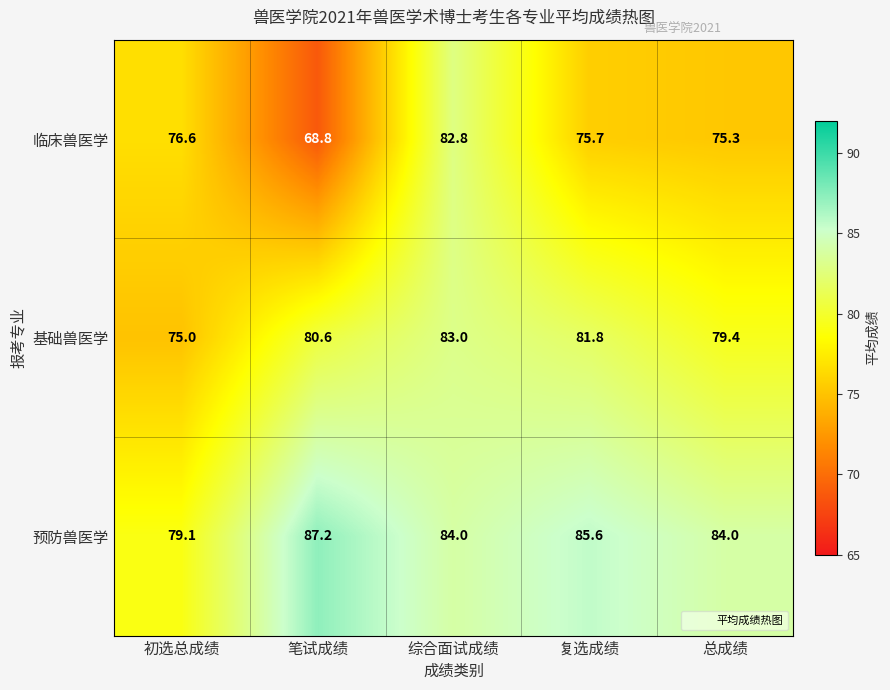

The value of 基础兽医学 at 综合面试成绩 is 83.0. True or false?

True